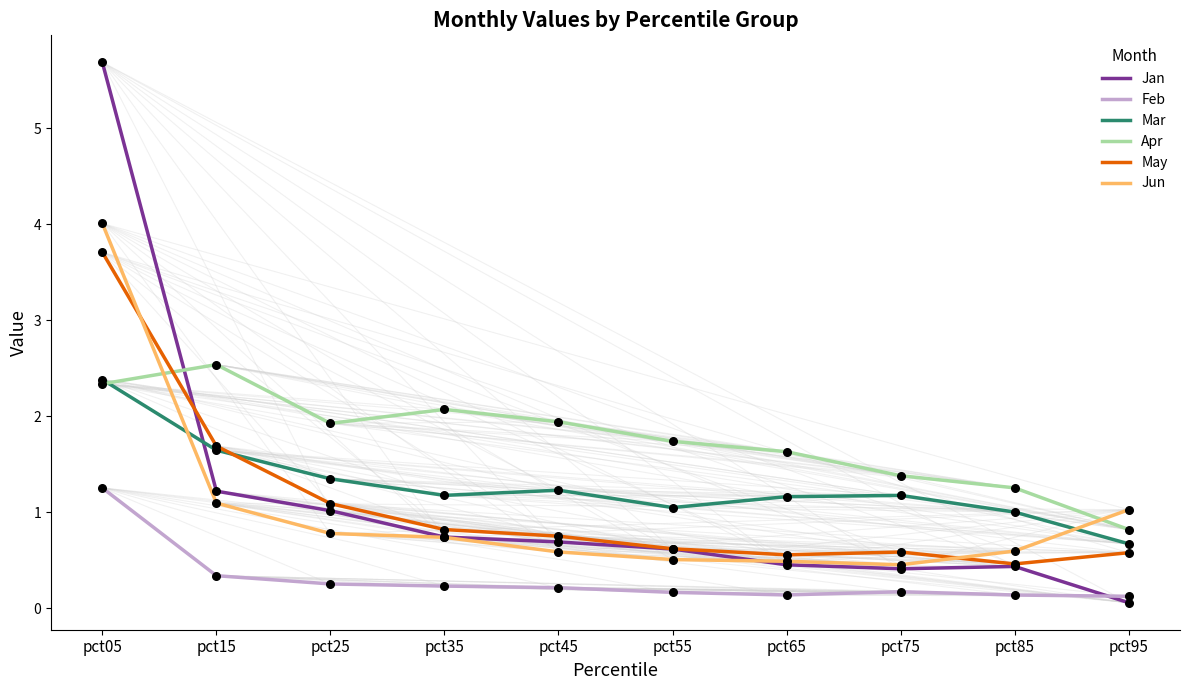

What are all the series names shown in the legend?

Jan, Feb, Mar, Apr, May, Jun